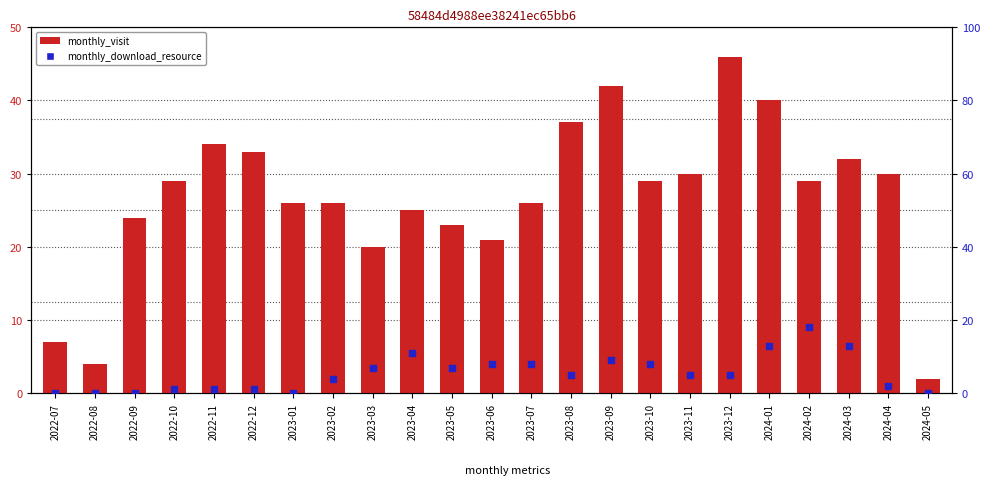

What is the total value across all series at 2022-08?

4